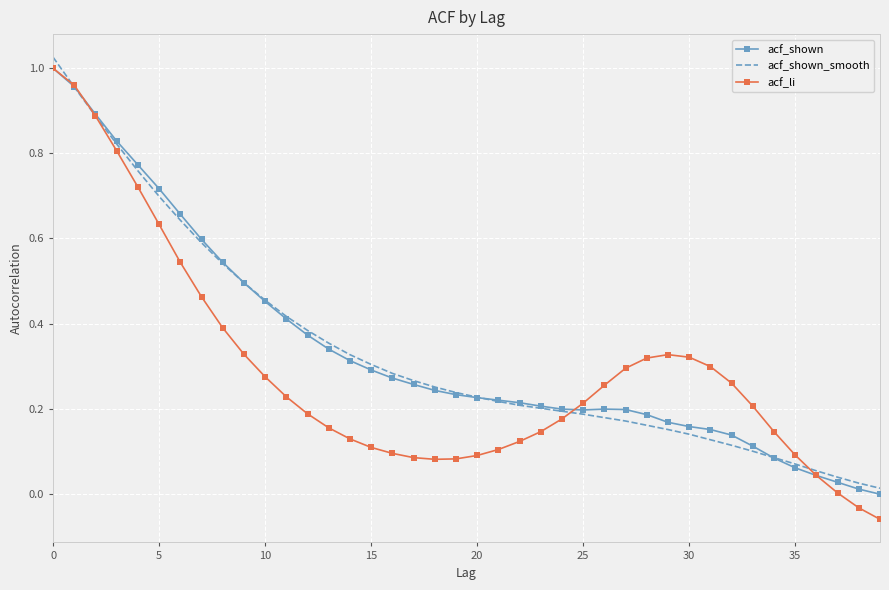

Which series has the widest spread of values?

acf_li